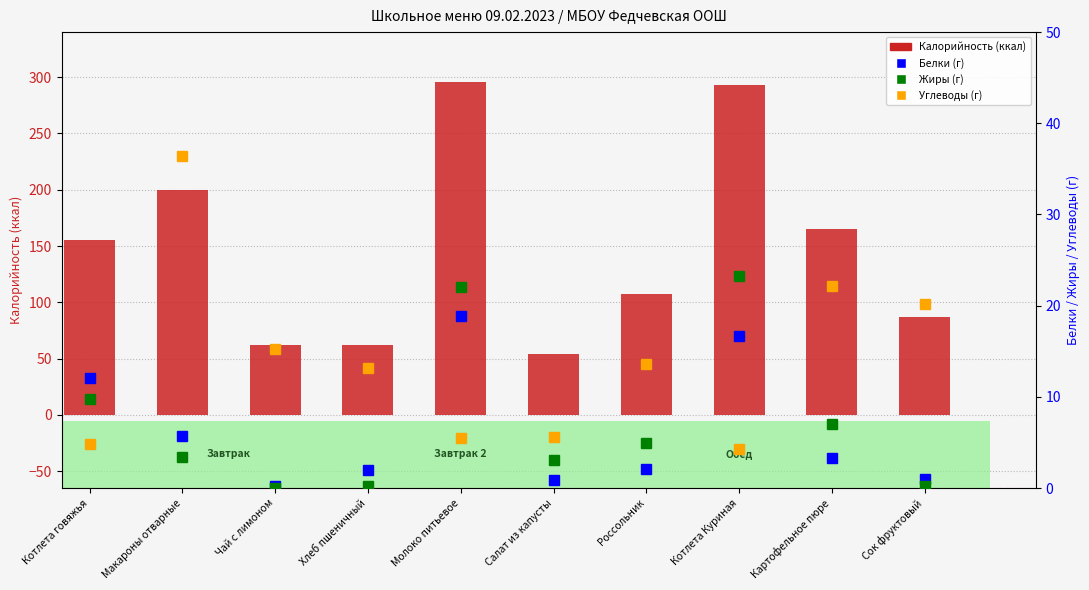

Between Макароны отварные and Картофельное пюре, which is larger?

Макароны отварные